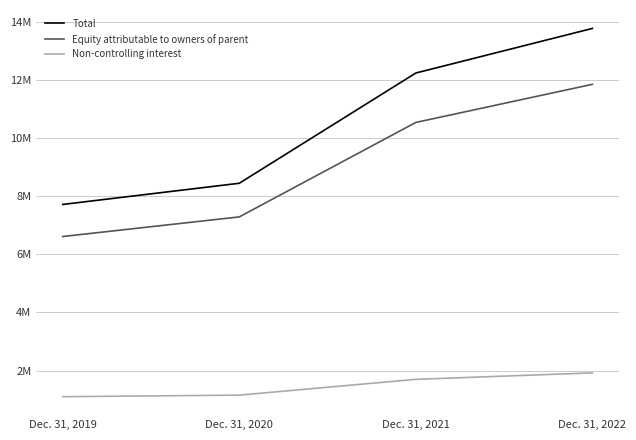

What are all the series names shown in the legend?

Total, Equity attributable to owners of parent, Non-controlling interest